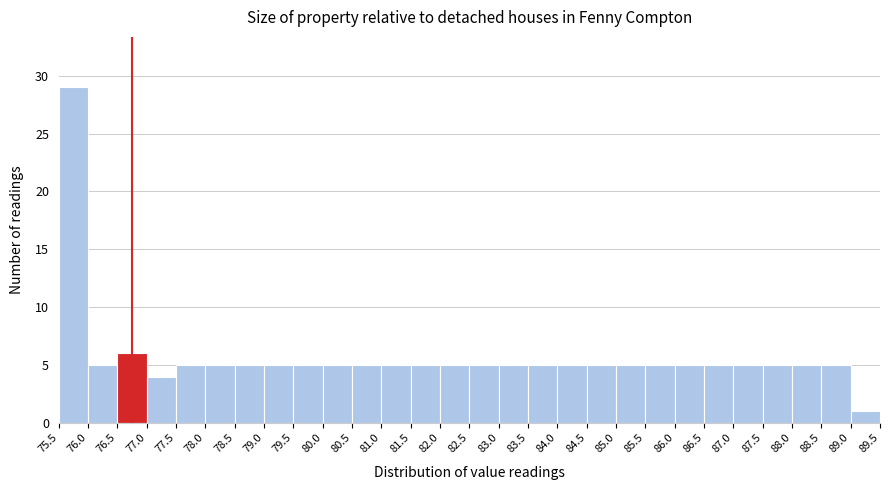

Over which range of the x-axis is the bar tallest?

75.5 to 76.0